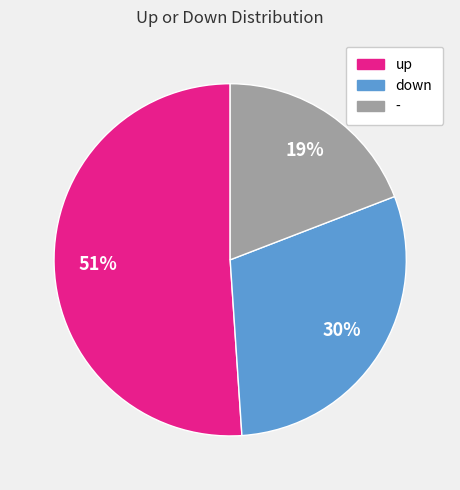

Which has a higher value, up or -?

up